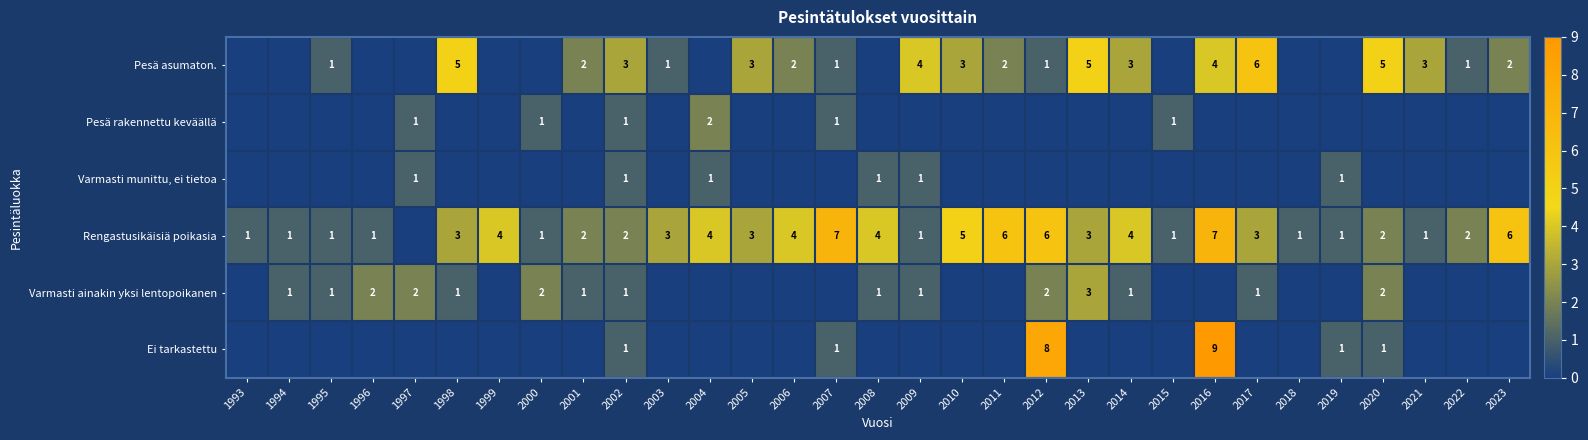

How many distinct data groups are displayed?

6